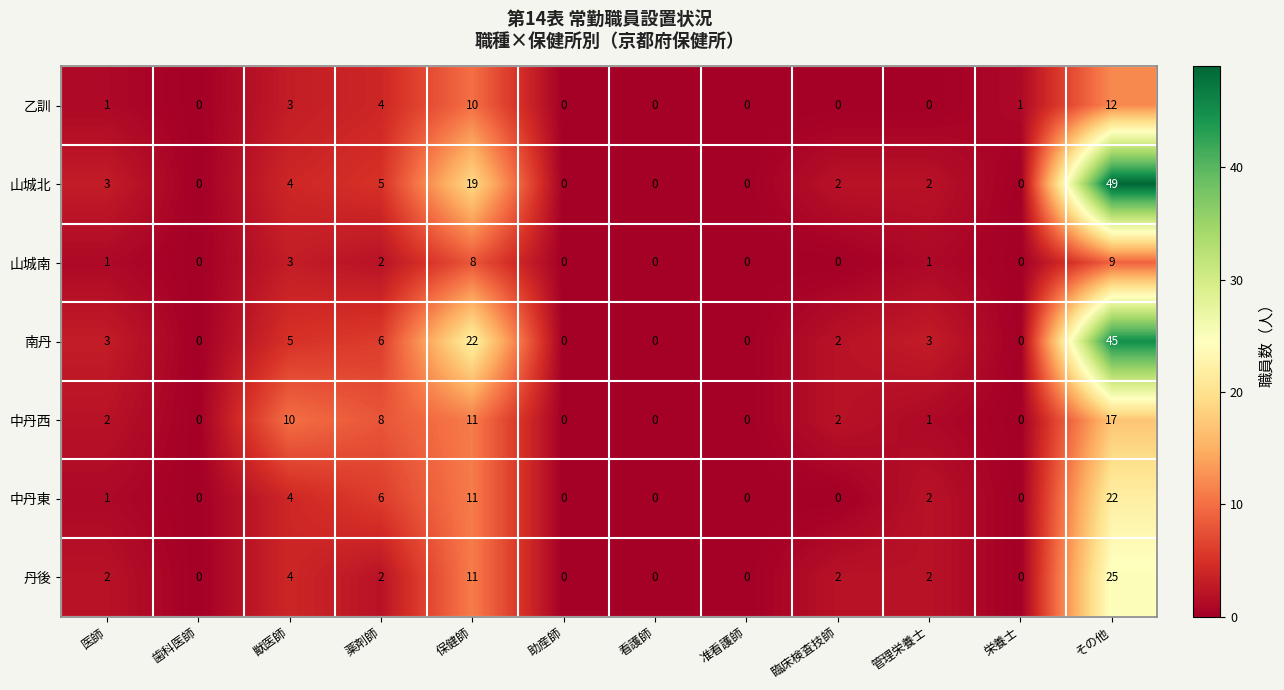

Count the number of categories in the chart.

12